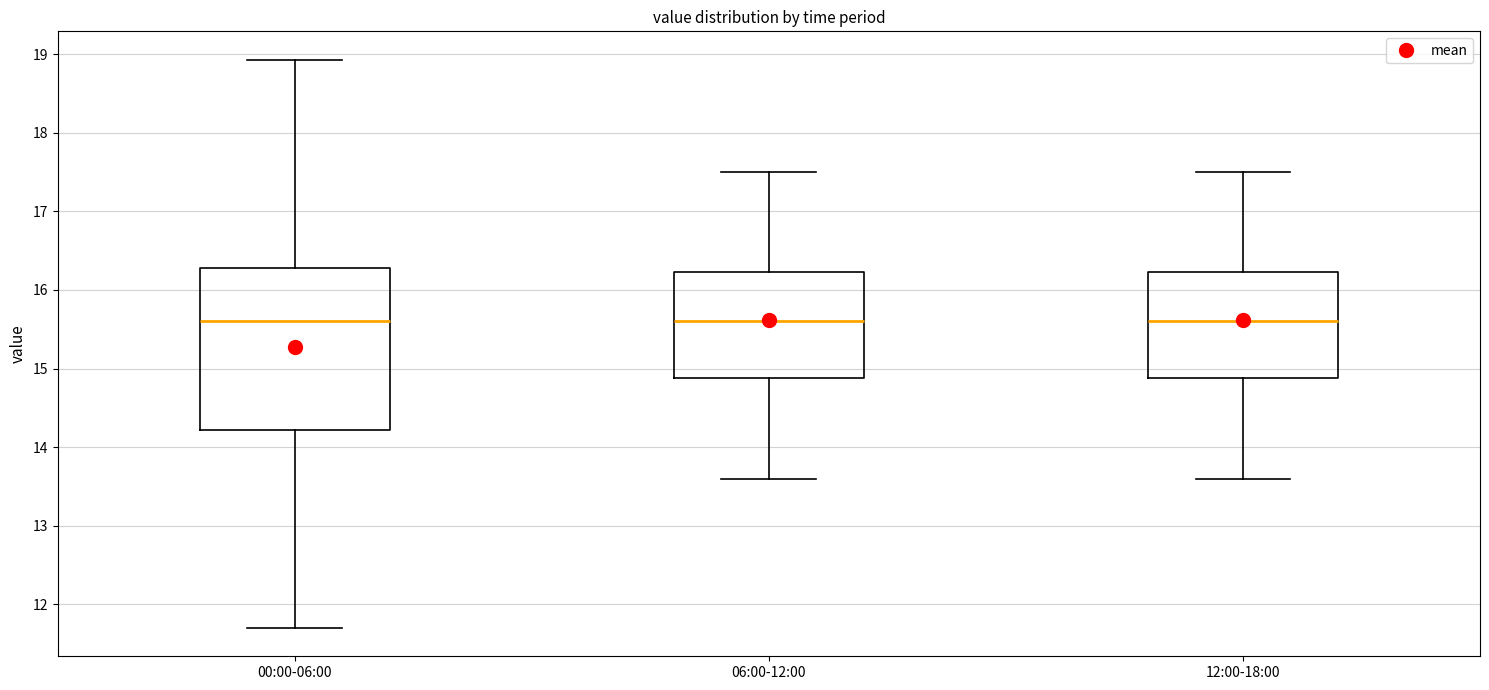

Where does the upper whisker of the box for 12:00-18:00 end on the y-axis? The values are not printed on the chart, so give them approximately, as read against the axis.

17.5